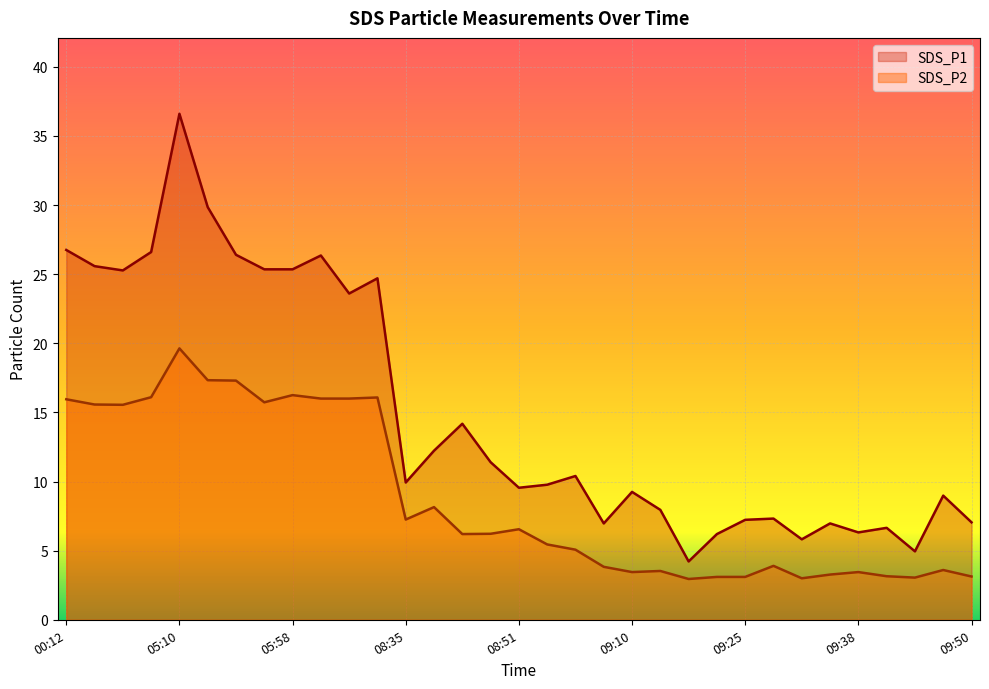

The value of SDS_P1 at 05:58 is 25.4. True or false?

True